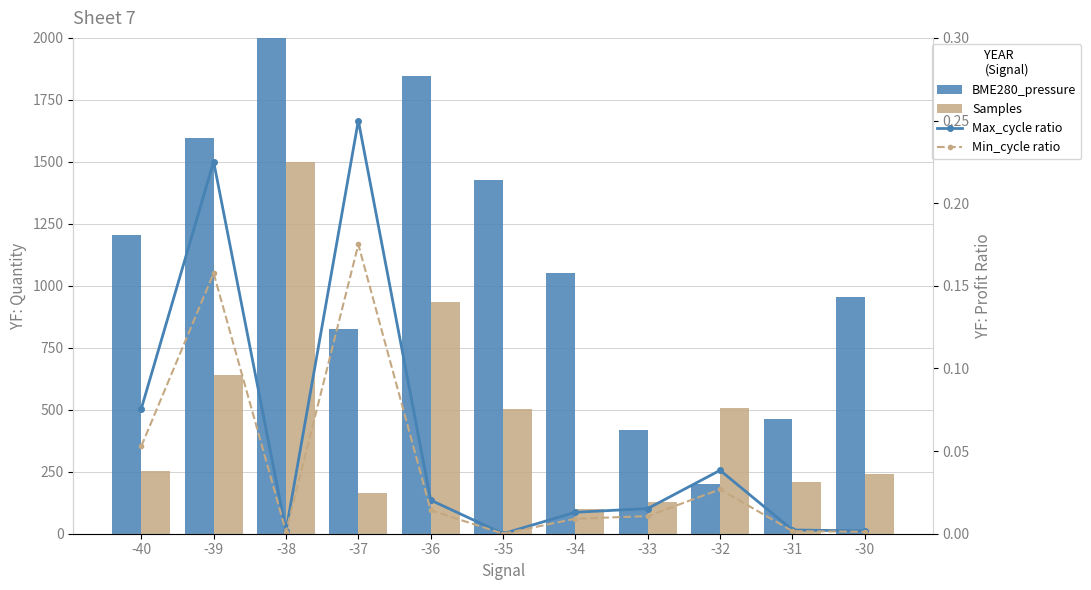

Rank the categories by Max_cycle ratio value from highest to lowest.

-37, -39, -40, -32, -36, -33, -34, -31, -38, -30, -35